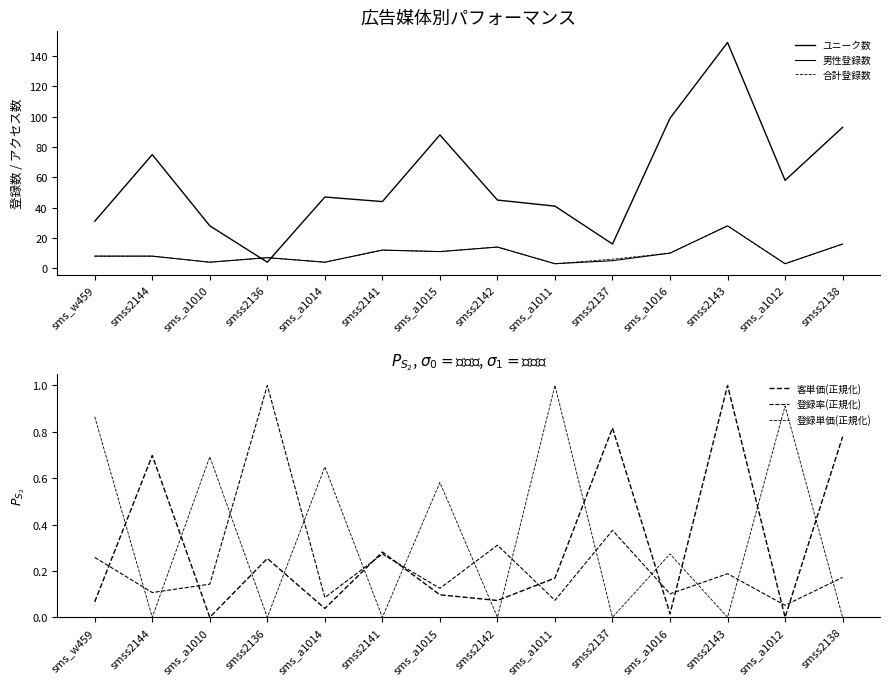

Which has a higher value, sms_a1010 or smss2142?

smss2142